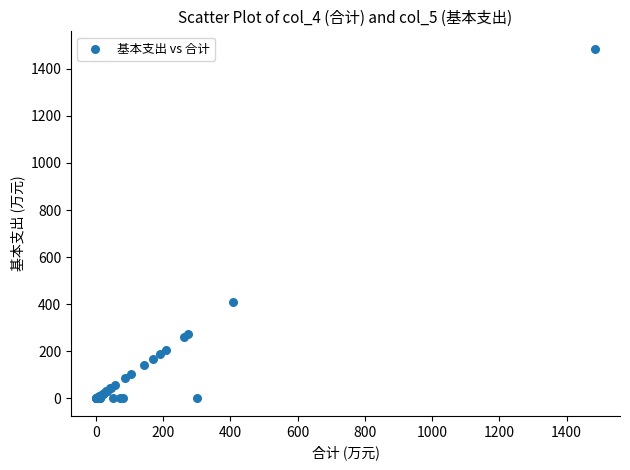

What Y value in the scatter plot is closest to 742?

407.5